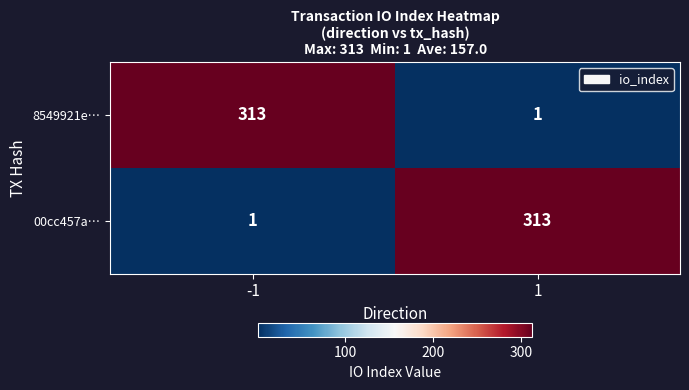

What is the maximum value shown in the chart?

313